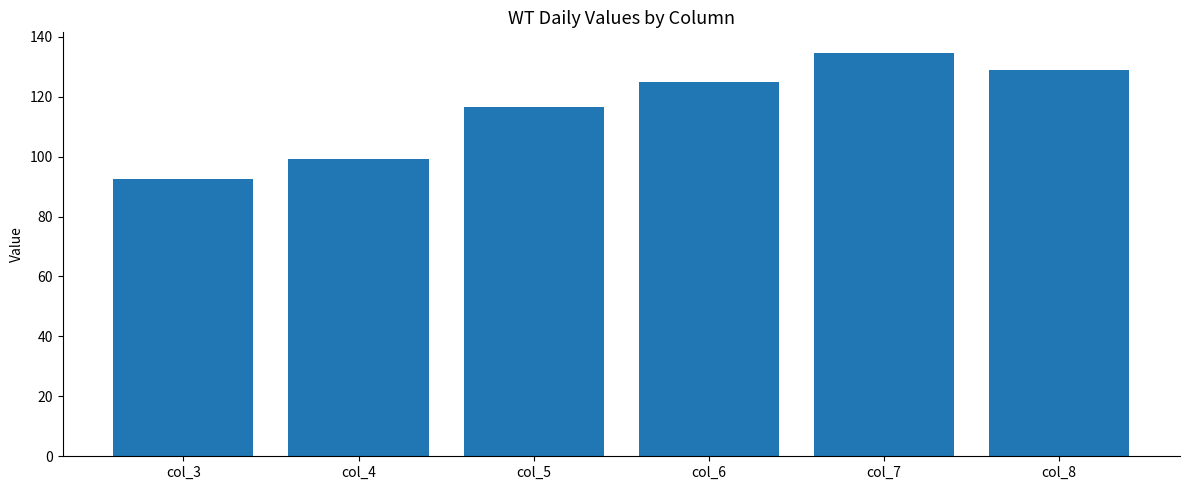

What is the difference between the values at col_7 and col_8?

5.8